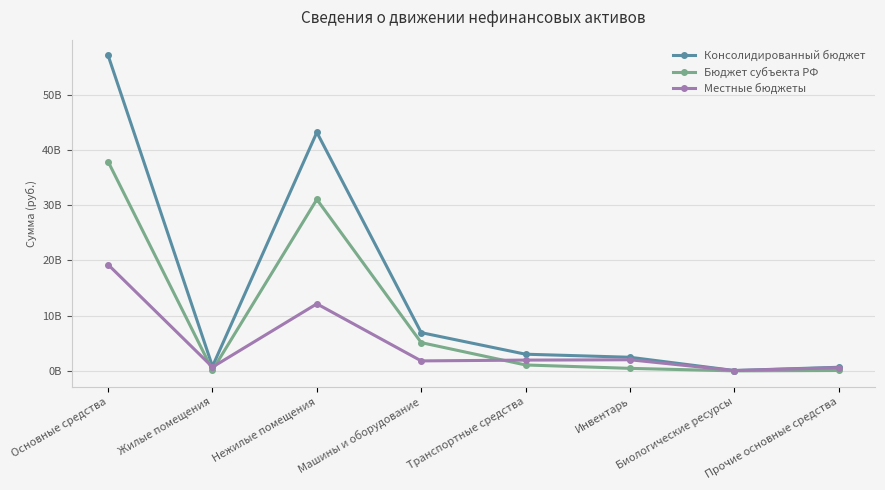

How many data points in Местные бюджеты are less than 1949861414?

4